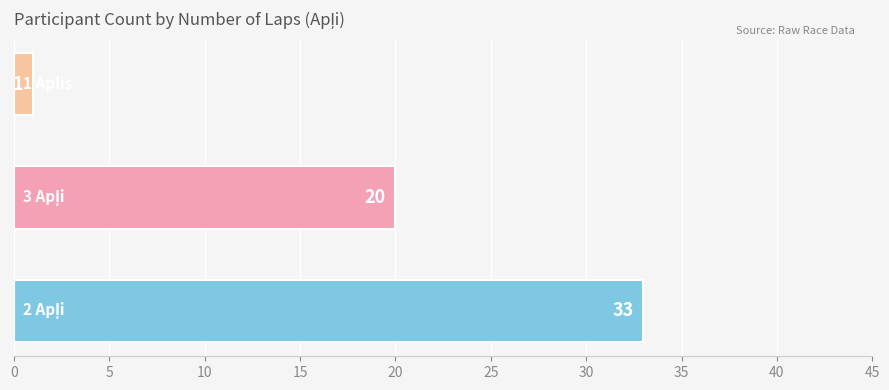

What is the difference between the maximum and minimum values?

32